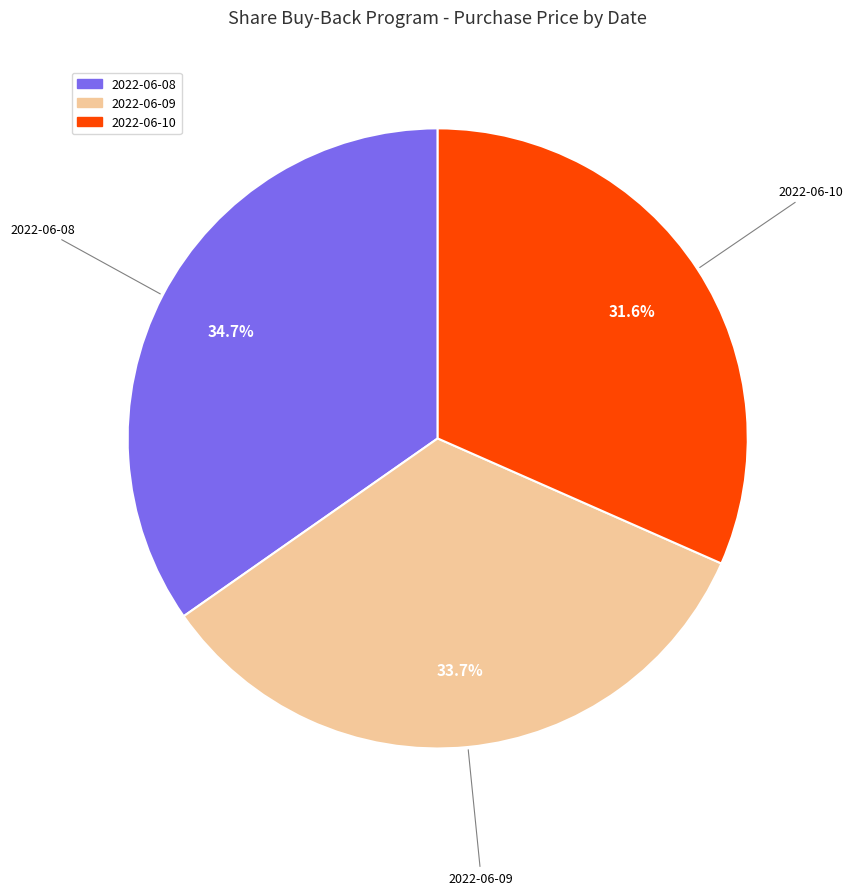

Is there any slice that represents more than half of the pie?

No